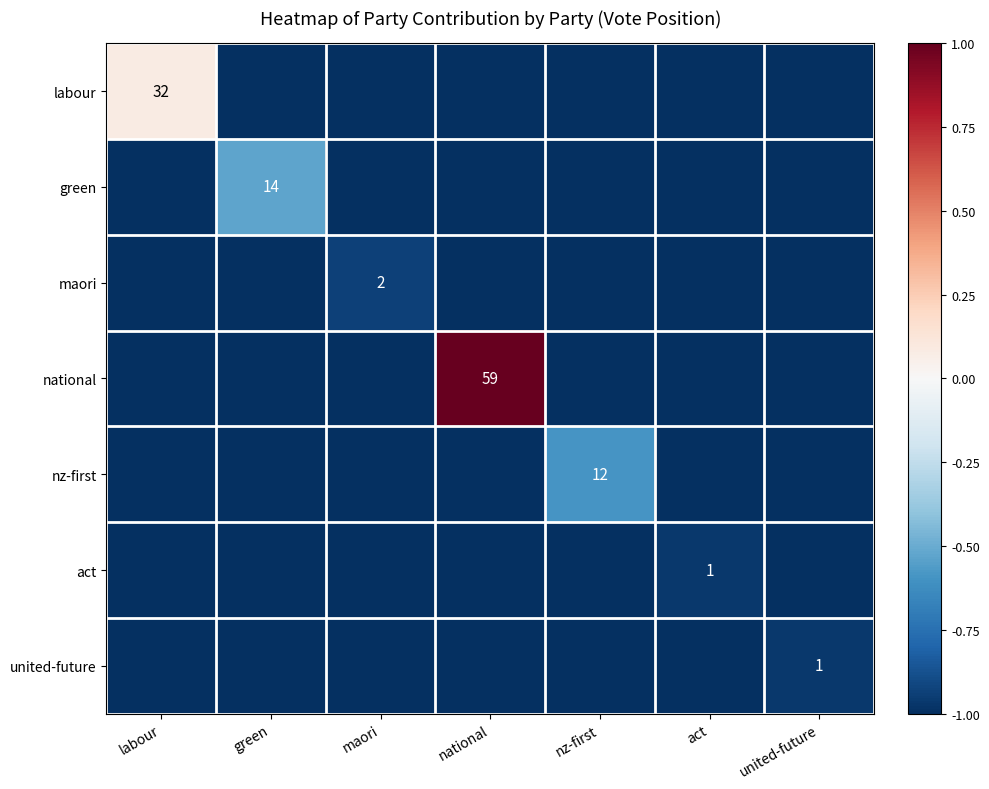

Is it true that labour equals 32 at labour?

True